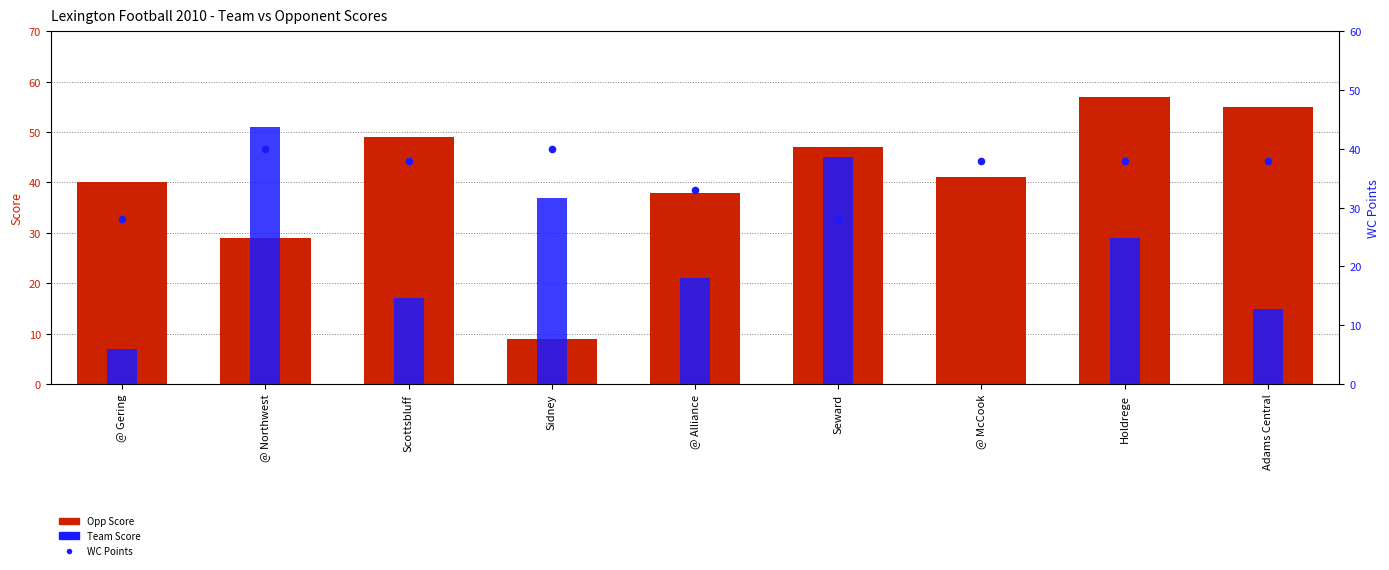

At how many categories does at least one series exceed 14?

9